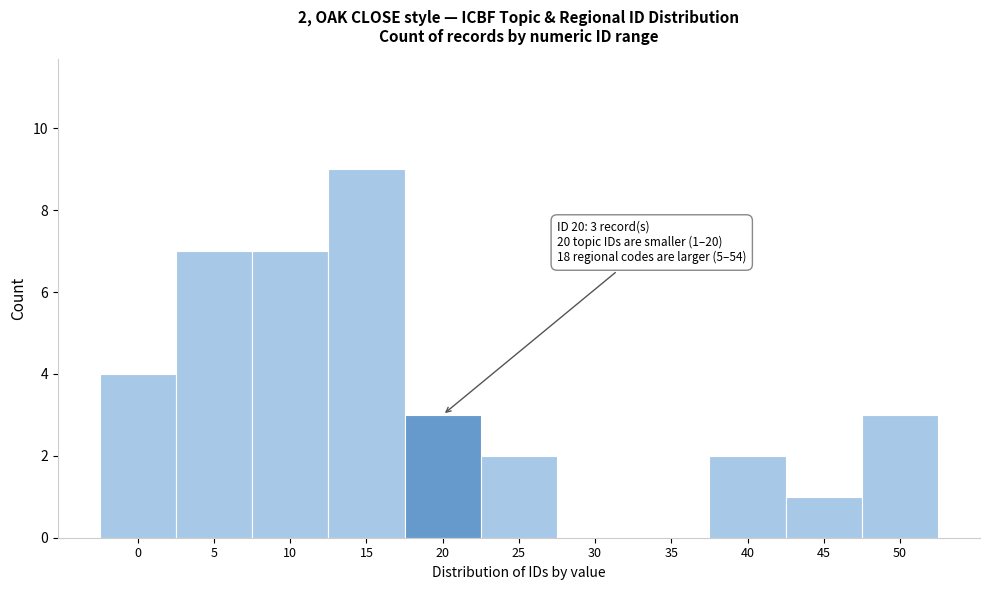

Reading left to right, transcribe all the data shown in this chart.

0=4	5=7	10=7	15=9	20=3	25=2	30=0	35=0	40=2	45=1	50=3